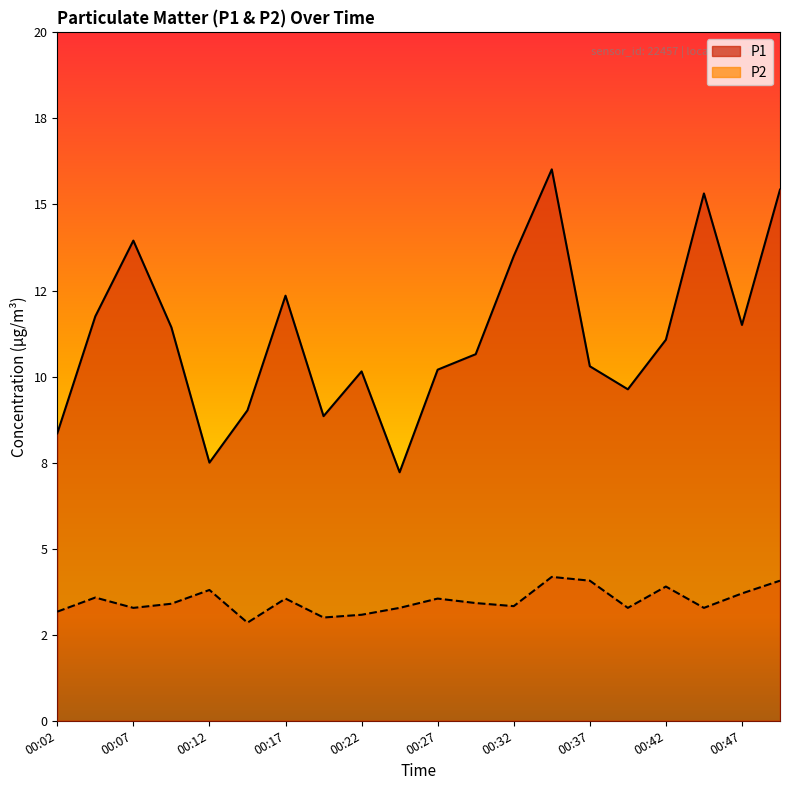

What are all the series names shown in the legend?

P1, P2